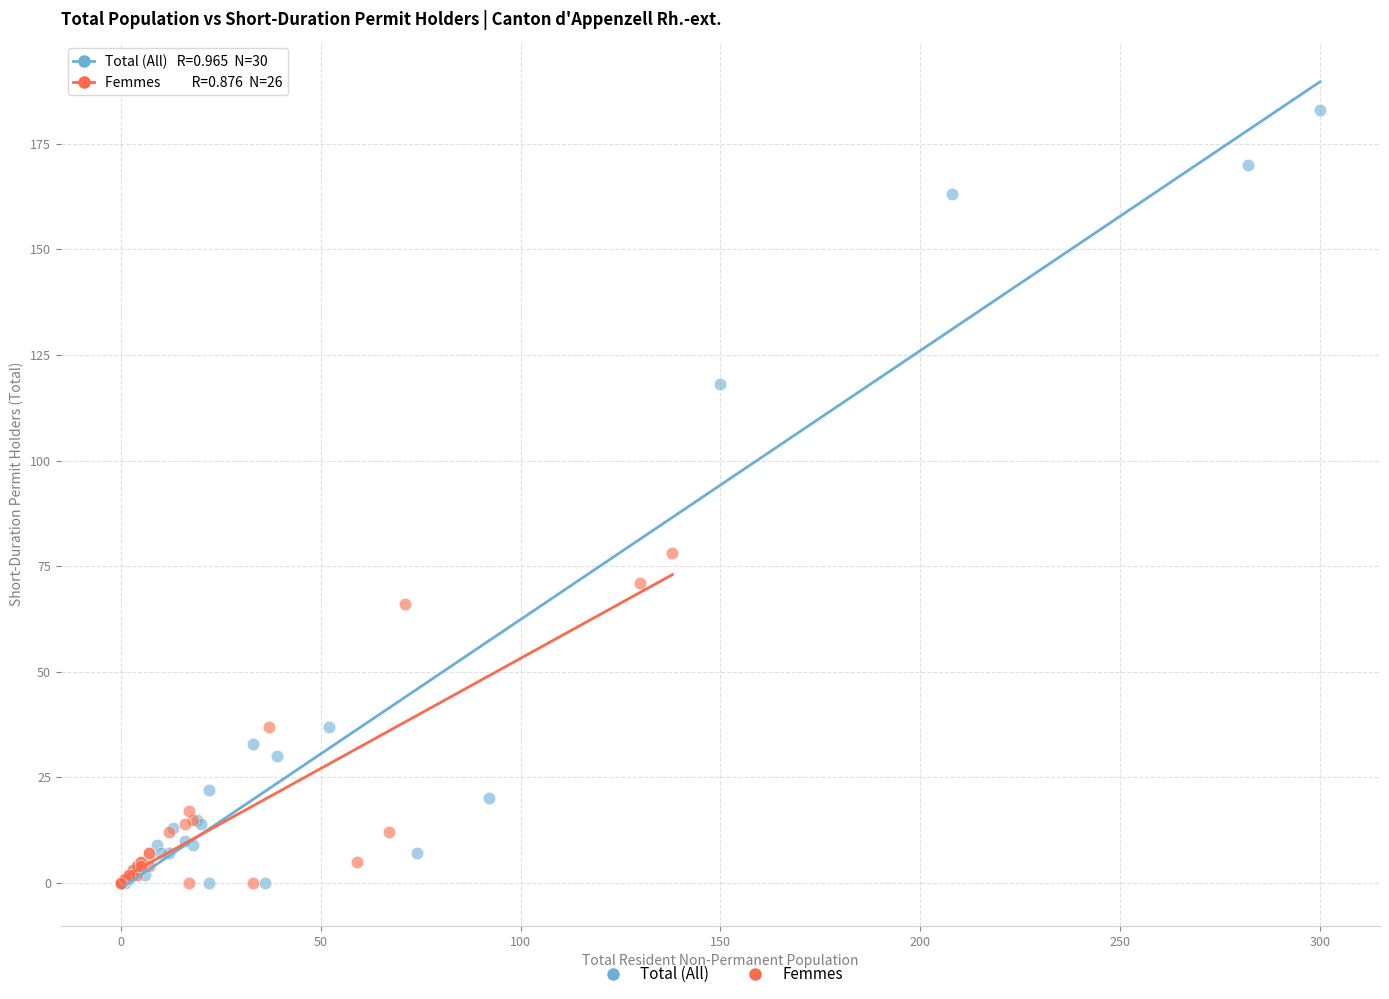

What are all the series names shown in the legend?

Total (All), Femmes